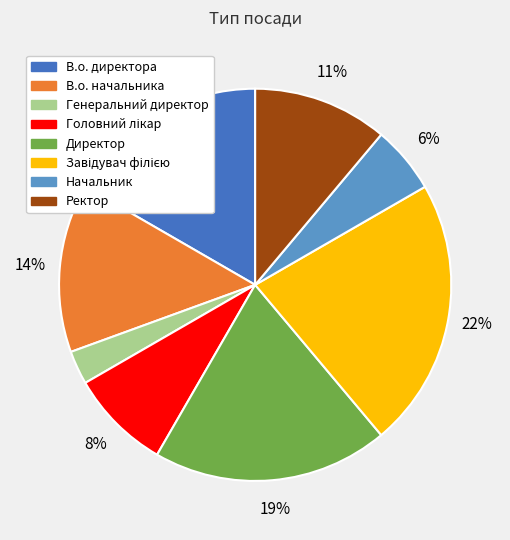

To the nearest percent, what is the difference between the largest and smallest slice percentages?

19%